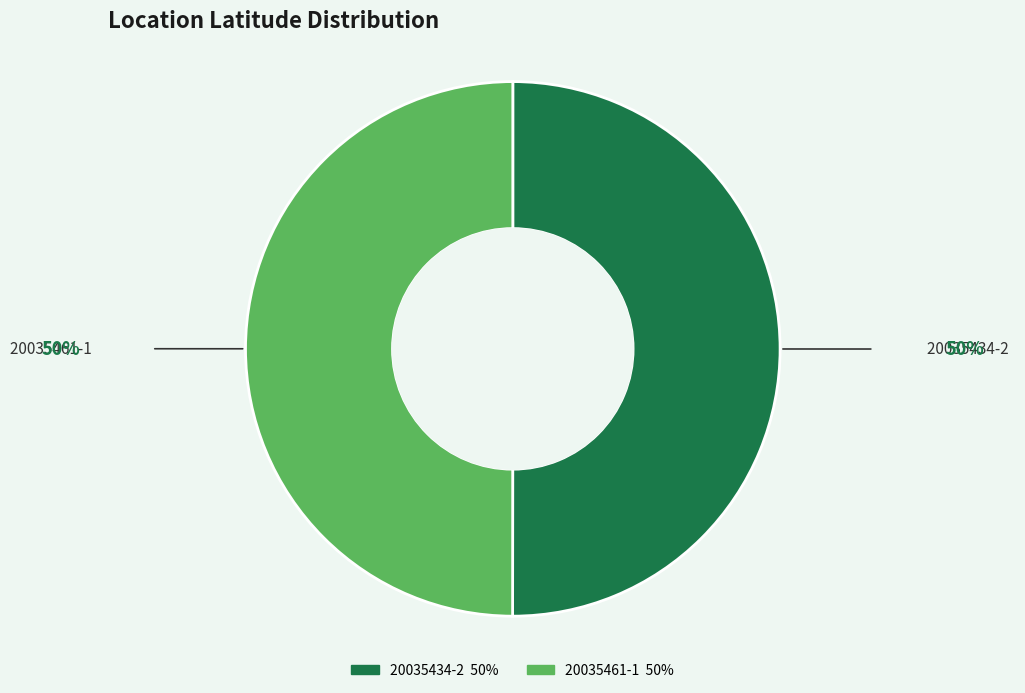

Combined, do 20035461-1 and 20035434-2 account for over 50%?

Yes